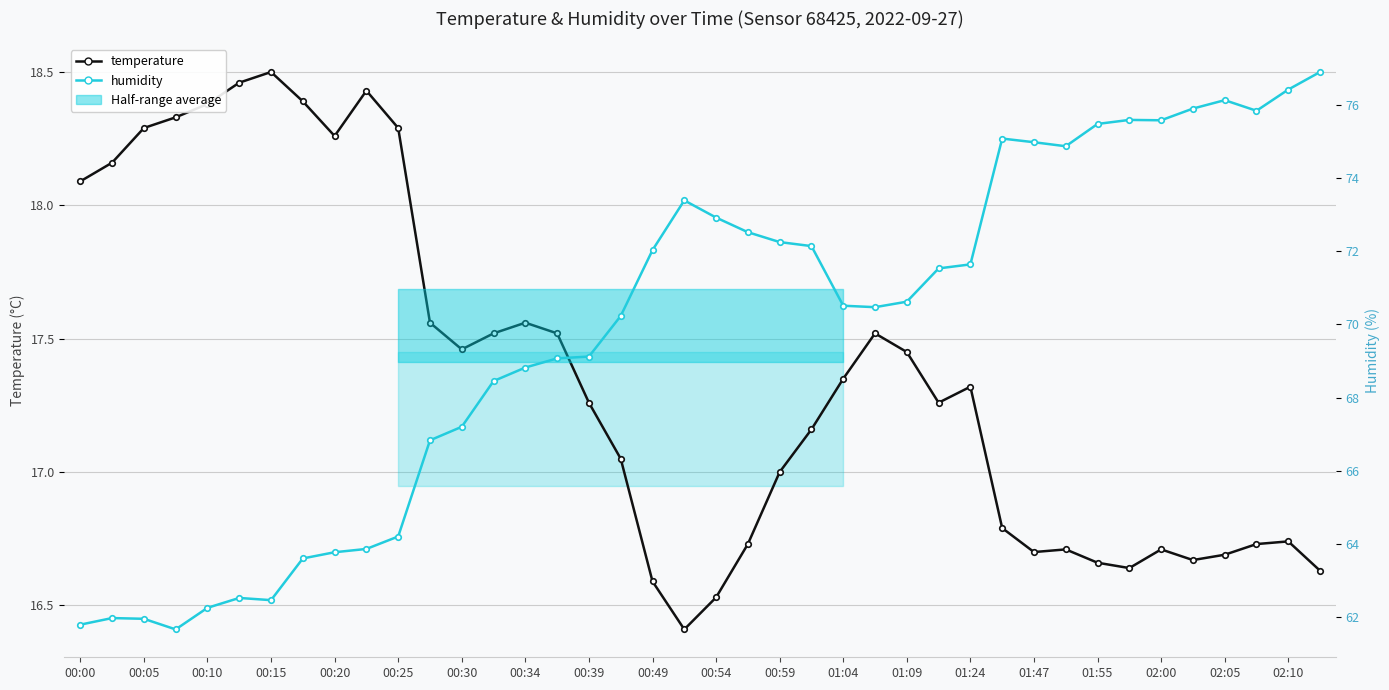

At how many categories does at least one series exceed 19?

40